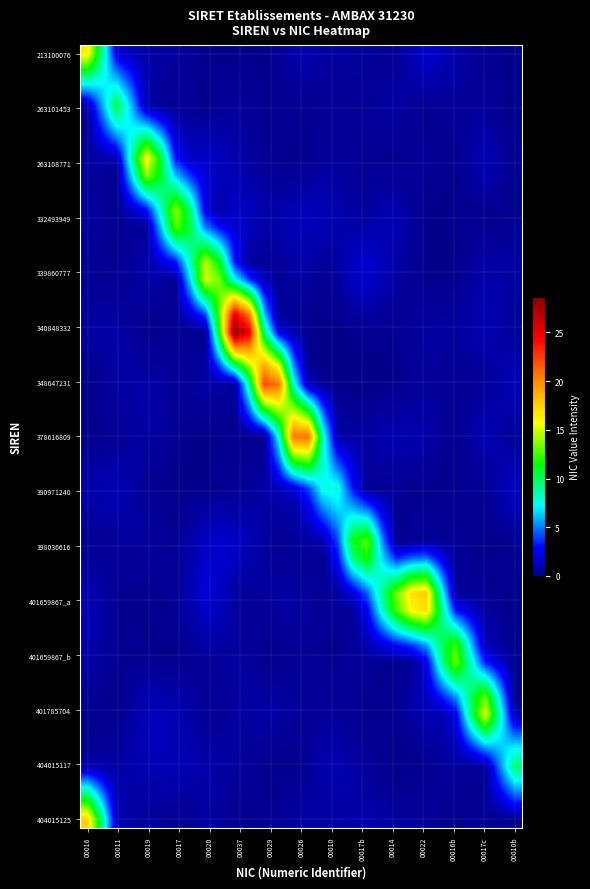

Which series has the widest spread of values?

340848332